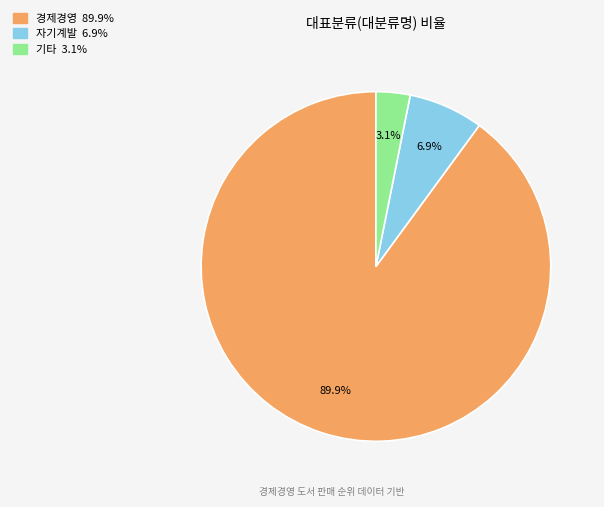

Is there a majority slice in this chart?

Yes